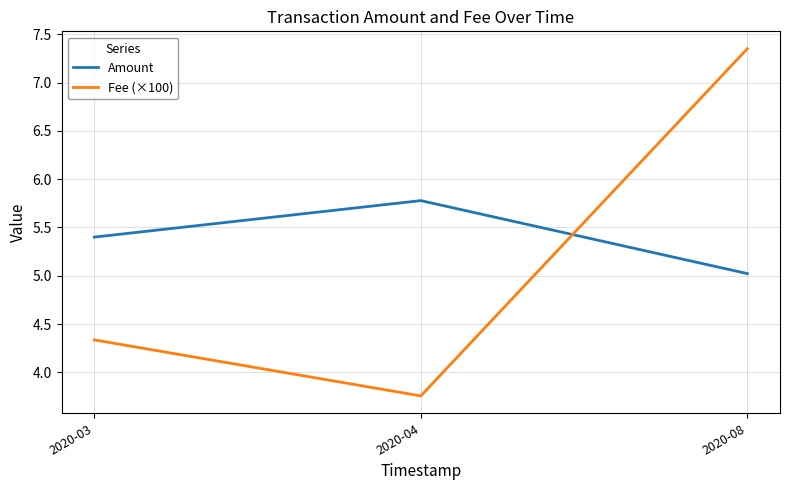

What is the total value across all series at 2020-04?

9.5